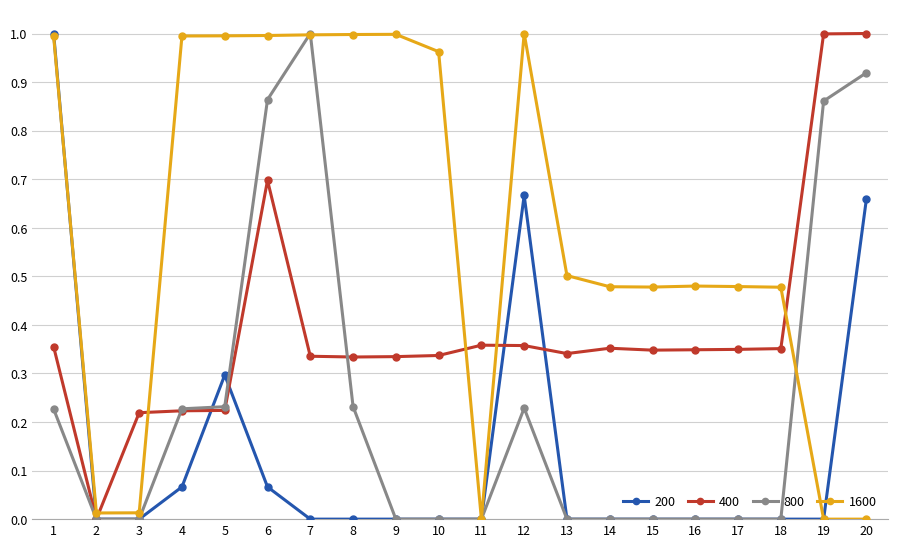

Which series changed the most between 7 and 18?

800